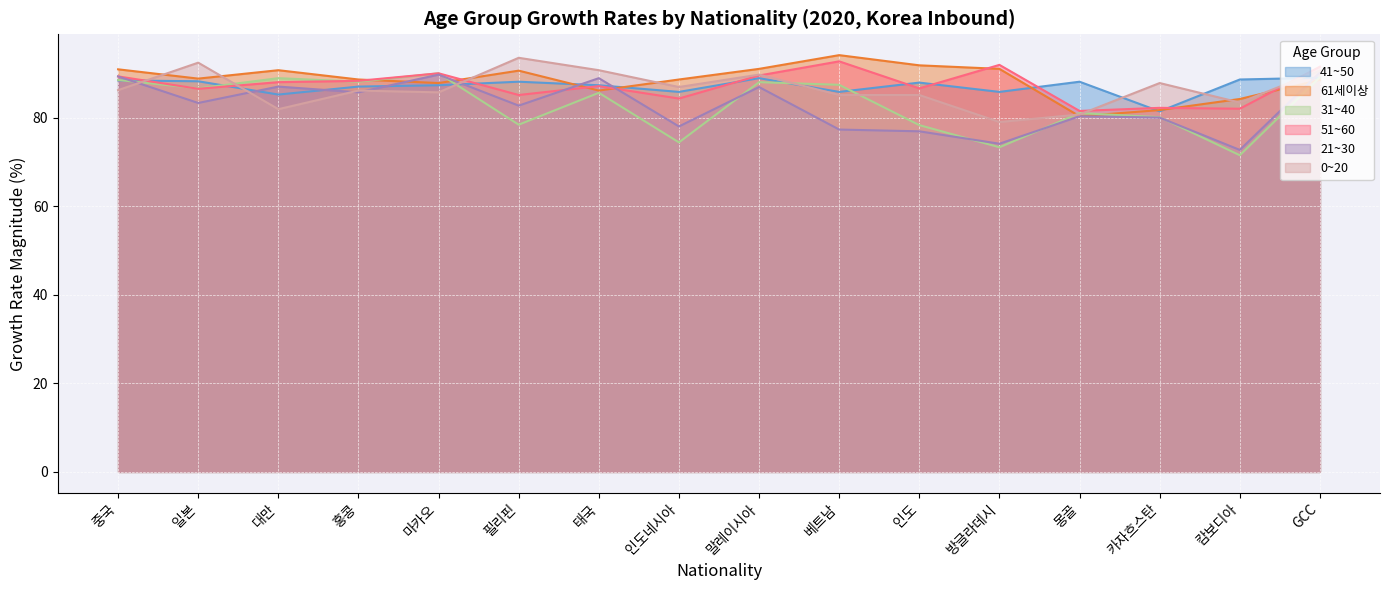

What is the average value of the 41~50 series?

87.0